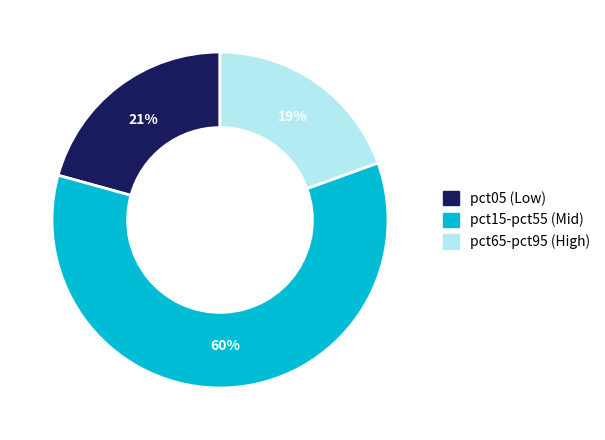

Is there any slice that represents more than half of the pie?

Yes